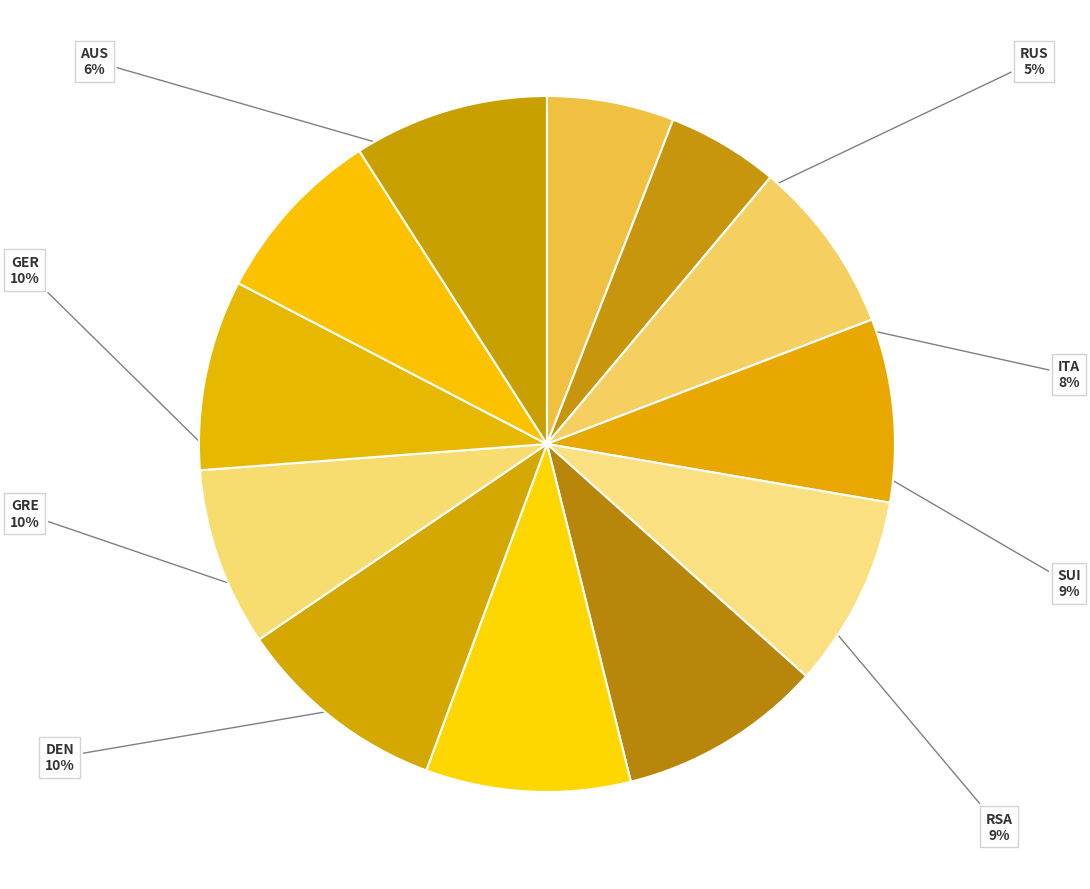

Does any single category account for the majority?

No